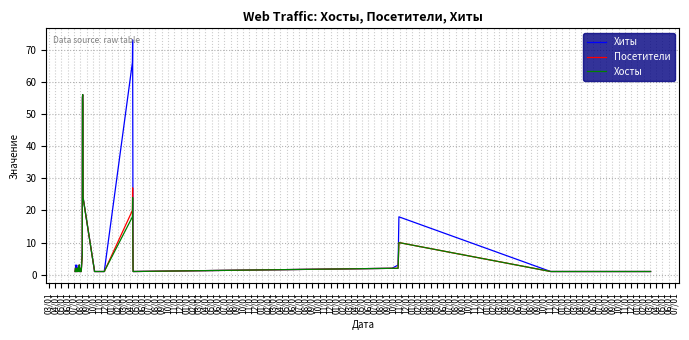

What is the maximum value shown in the chart?

73